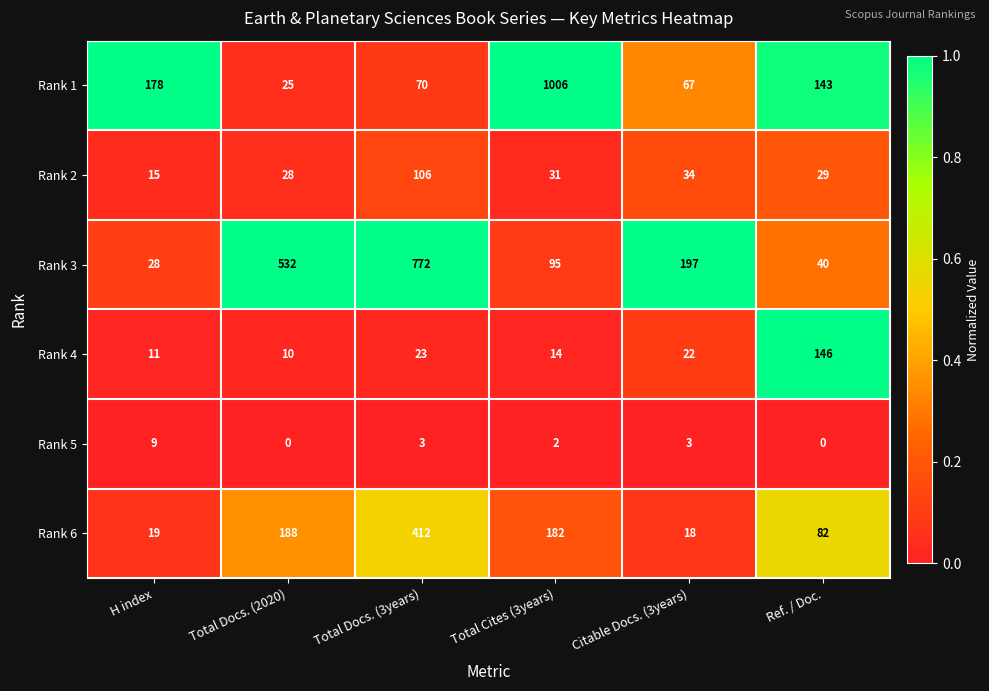

The value of Rank 3 at Ref. / Doc. is 40. True or false?

True